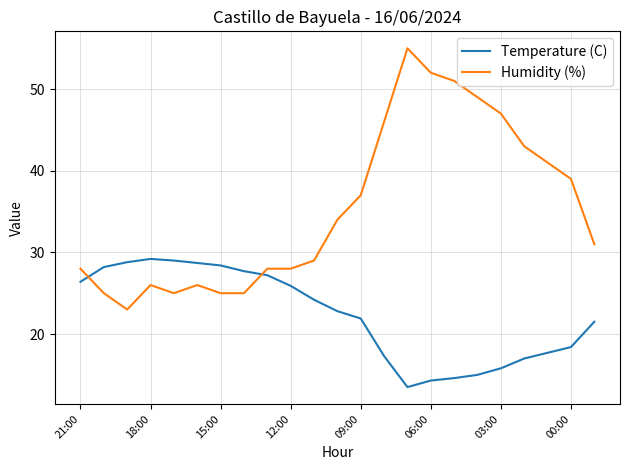

After their last crossing, which series has the higher values: Humidity (%) or Temperature (C)?

Humidity (%)